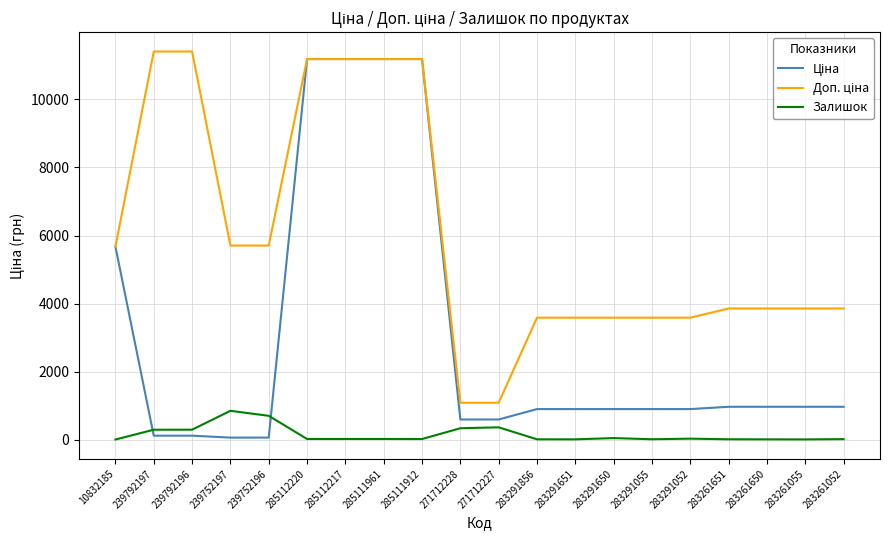

What is the total value across all series at 271712227?

2030.6